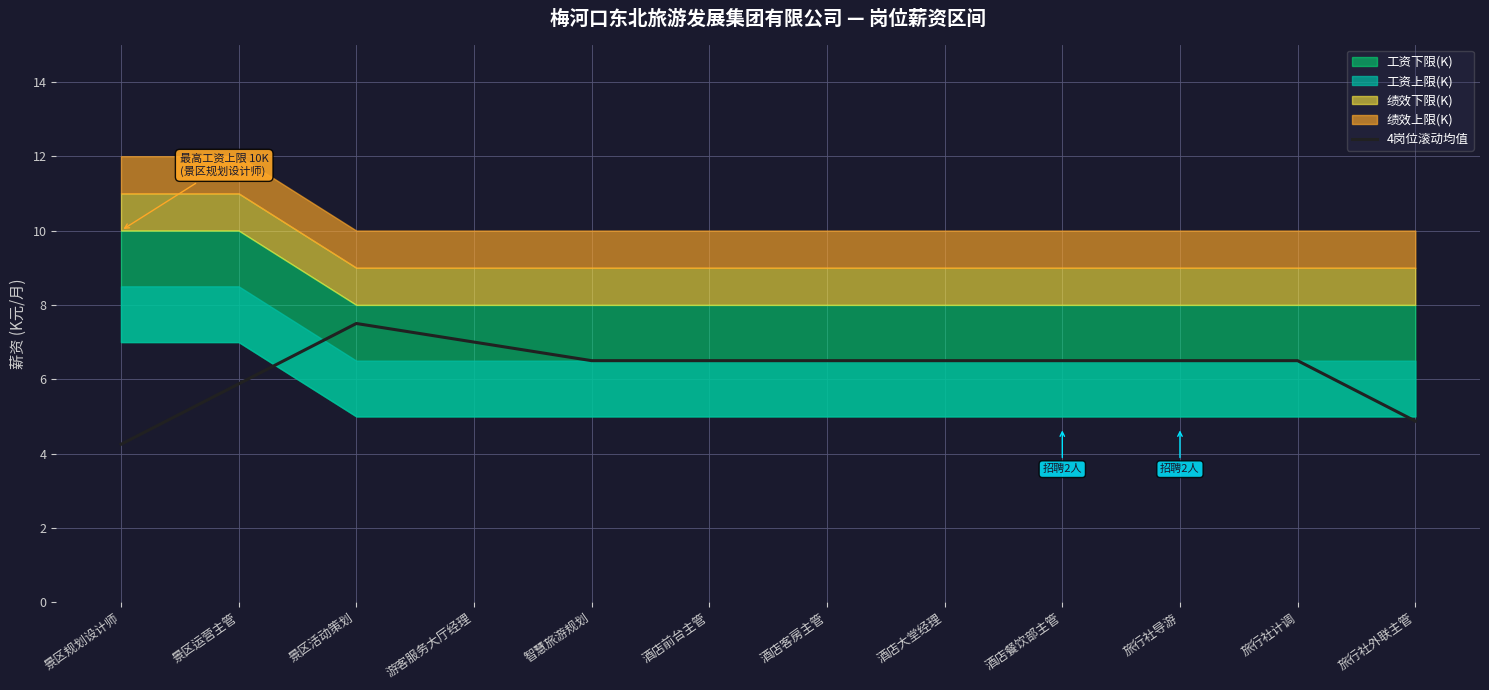

How many points are higher than both their immediate neighbors (excluding endpoints)?

1